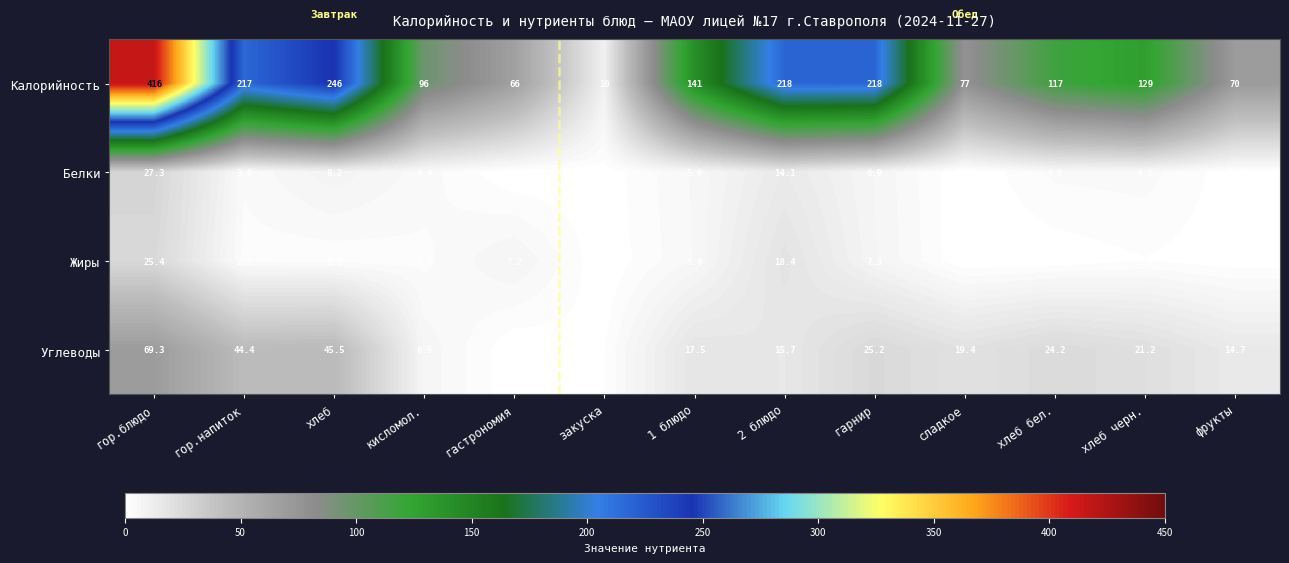

Where is Белки nearest to the value 13?

2 блюдо